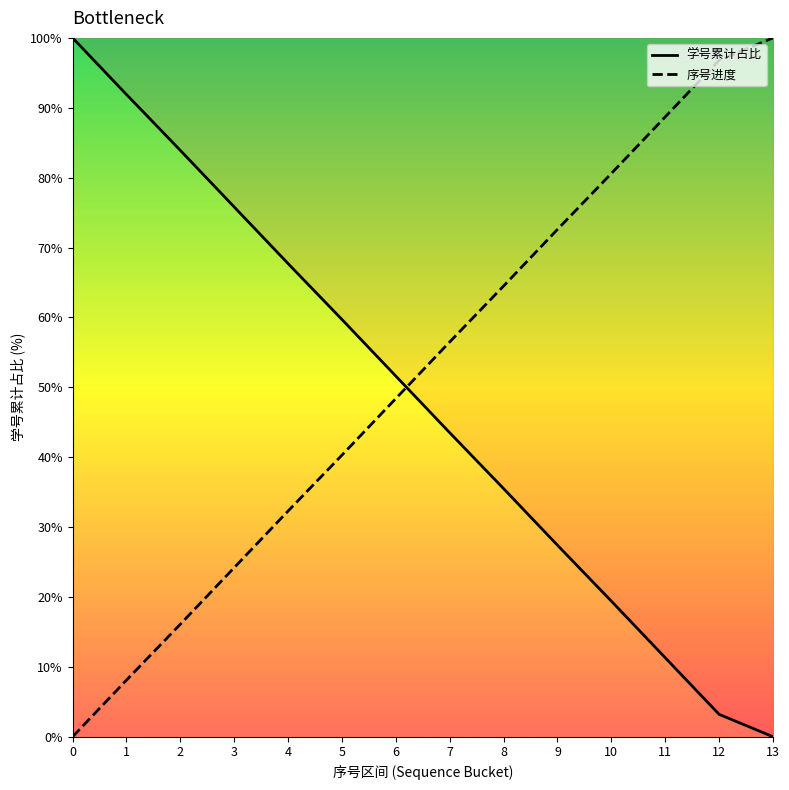

Which series has the largest total across all categories?

序号进度